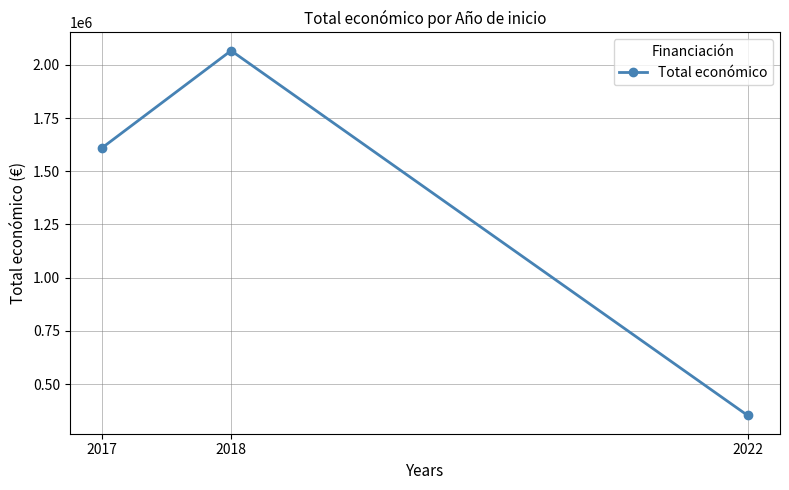

Reading right to left, list all the values displayed in this chart.

352350.0	2066471.7	1609378.0